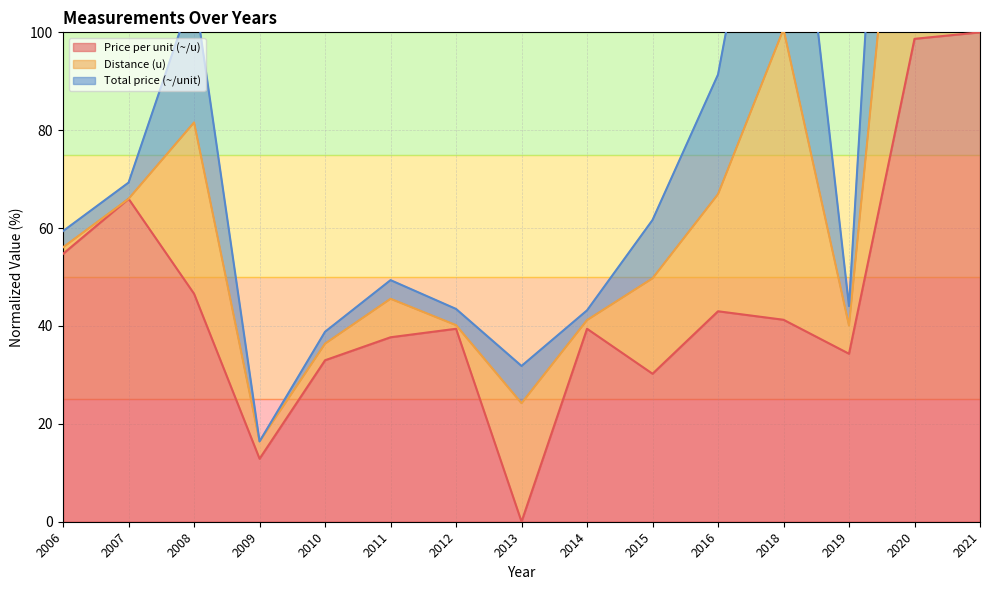

Count the number of categories in the chart.

15